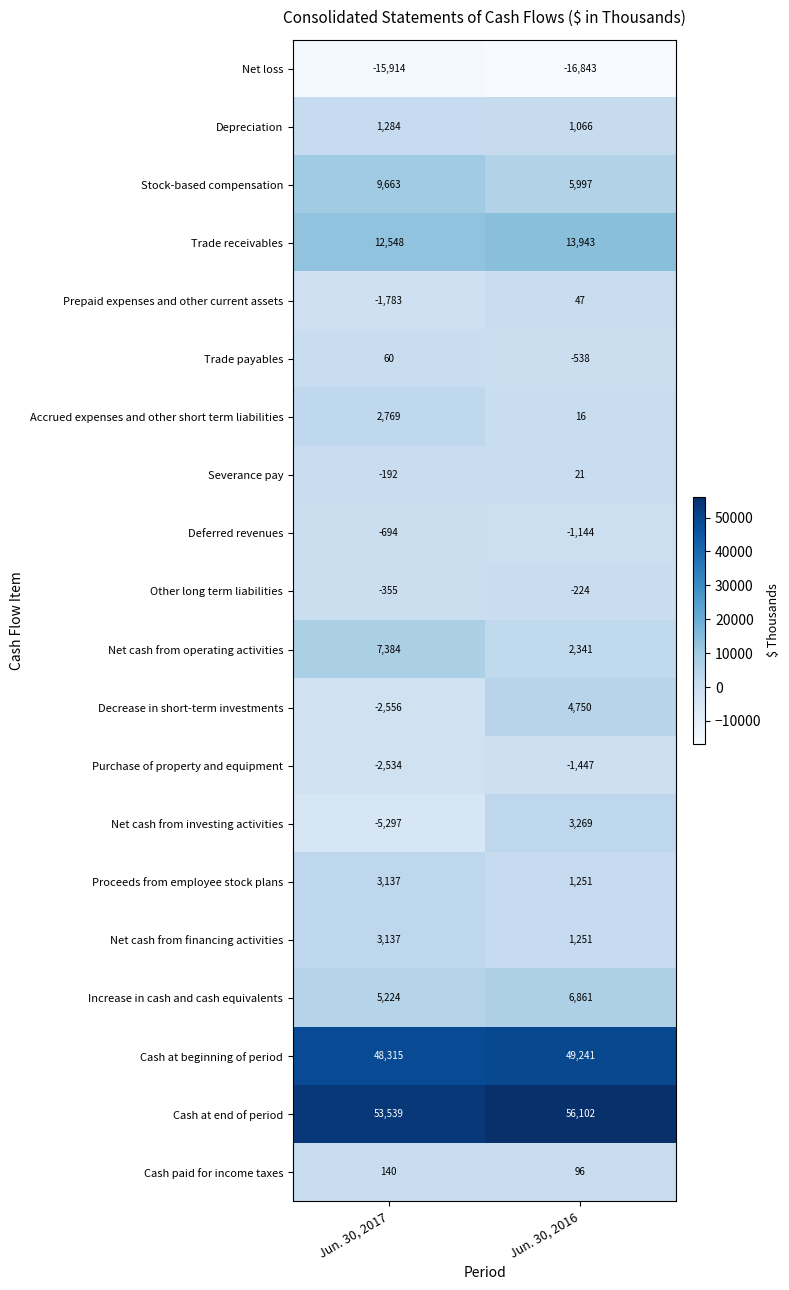

What is the difference between the Trade receivables values at Jun. 30, 2016 and Jun. 30, 2017?

1395